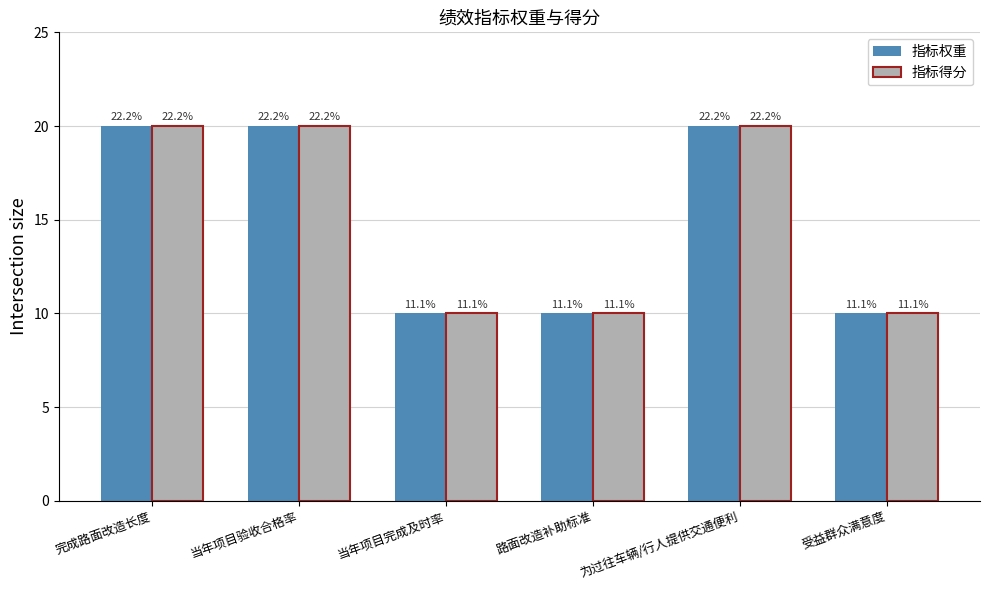

Reading left to right, what are all the values shown in this chart?

指标权重: 完成路面改造长度=20	当年项目验收合格率=20	当年项目完成及时率=10	路面改造补助标准=10	为过往车辆/行人提供交通便利=20	受益群众满意度=10
指标得分: 完成路面改造长度=20	当年项目验收合格率=20	当年项目完成及时率=10	路面改造补助标准=10	为过往车辆/行人提供交通便利=20	受益群众满意度=10